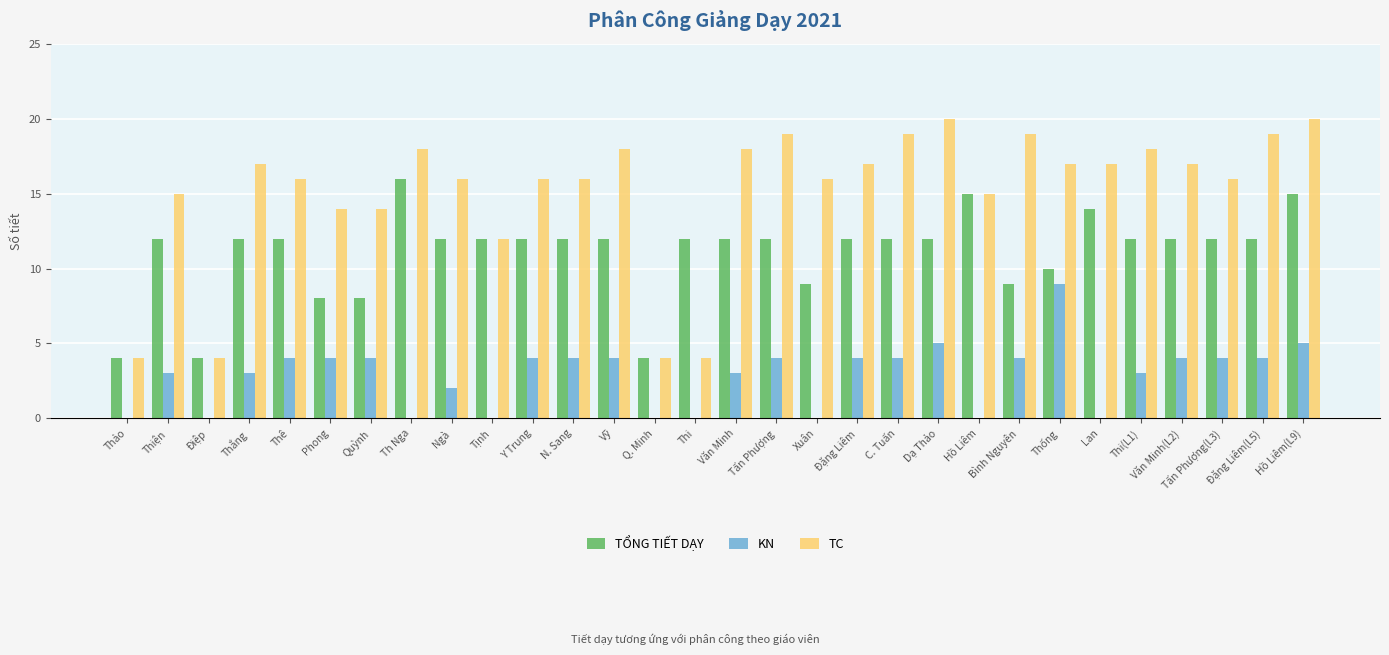

Which series has the widest spread of values?

TC